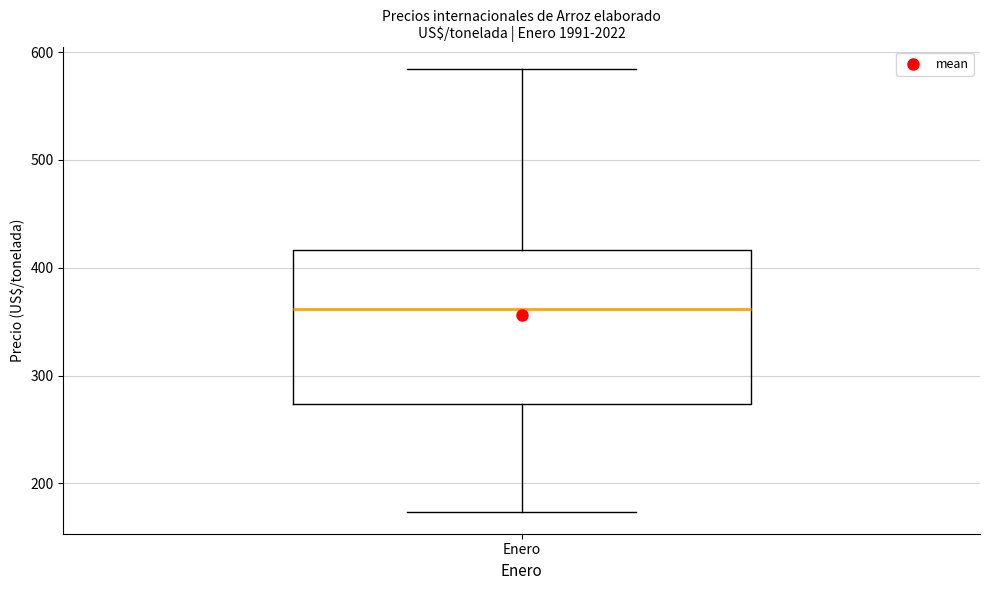

Read this box plot against the y-axis: the position of the median line, the range covered by the box, and the ends of both whiskers. The values are not printed on the chart, so give them approximately, as read against the axis.

median 360, box 270 to 420, whiskers 170 to 580